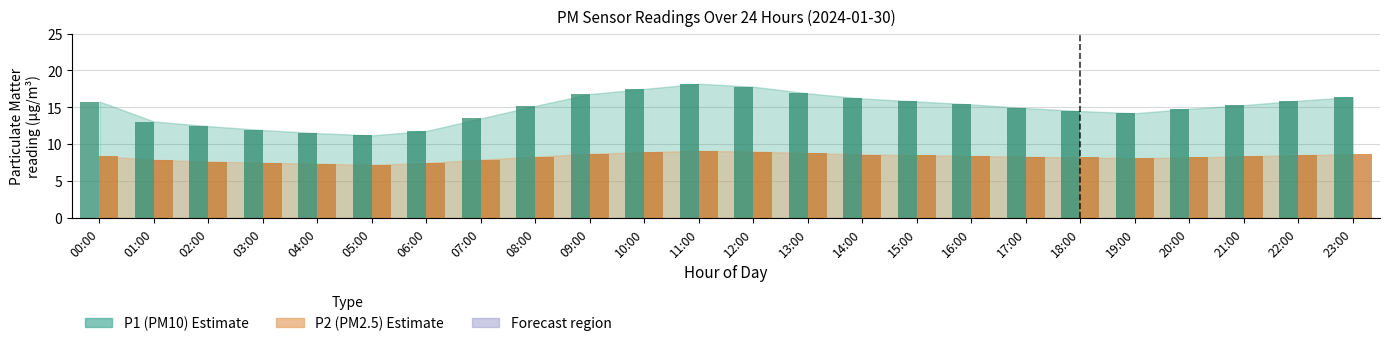

What is the label of the 5th bar from the left?

04:00